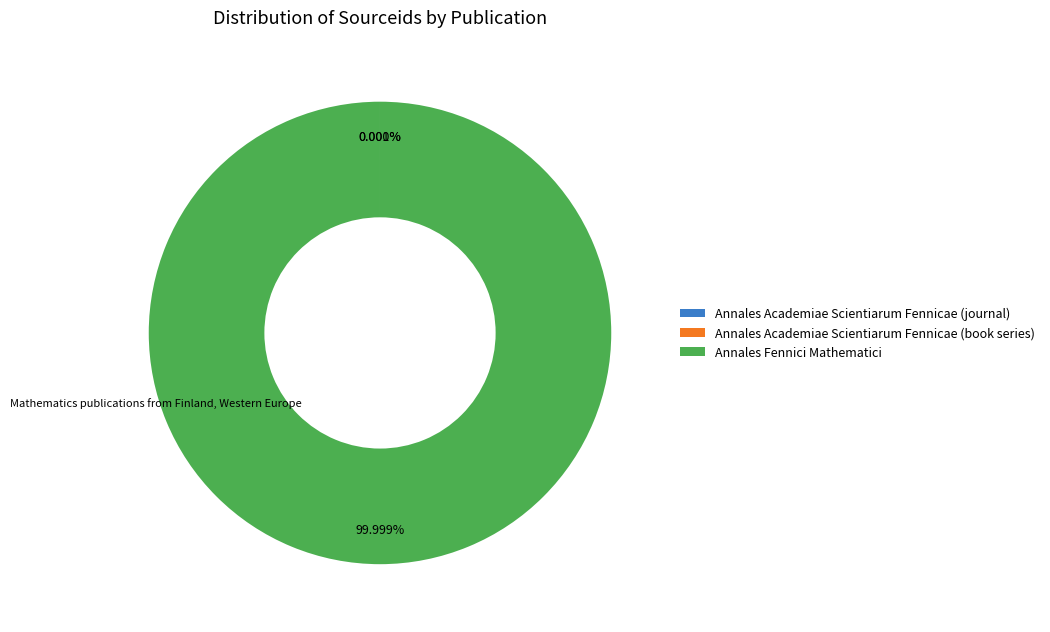

What is the largest slice in the pie chart?

Annales Fennici Mathematici